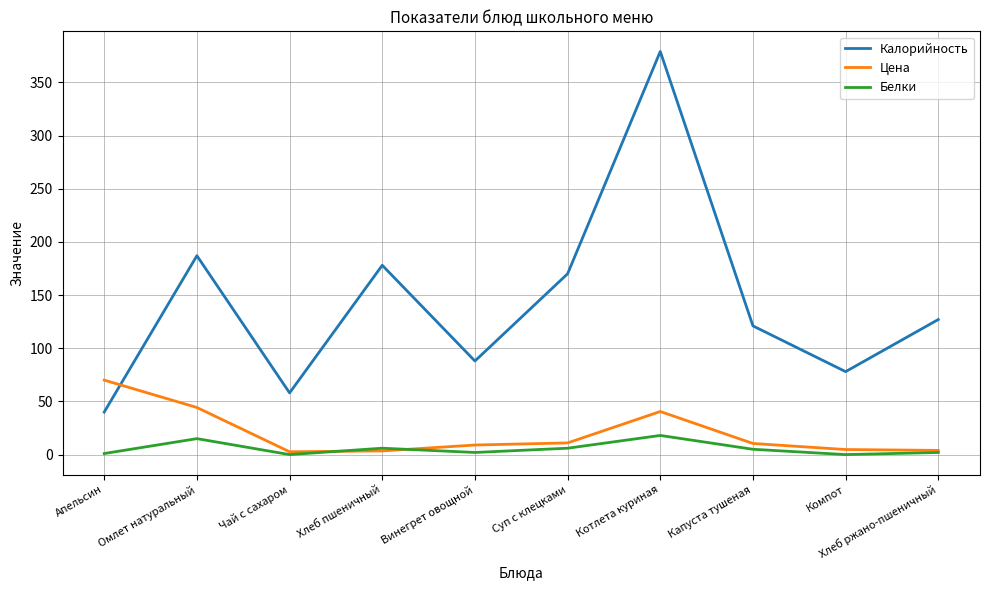

Does the chart display data point markers on the line(s)?

No